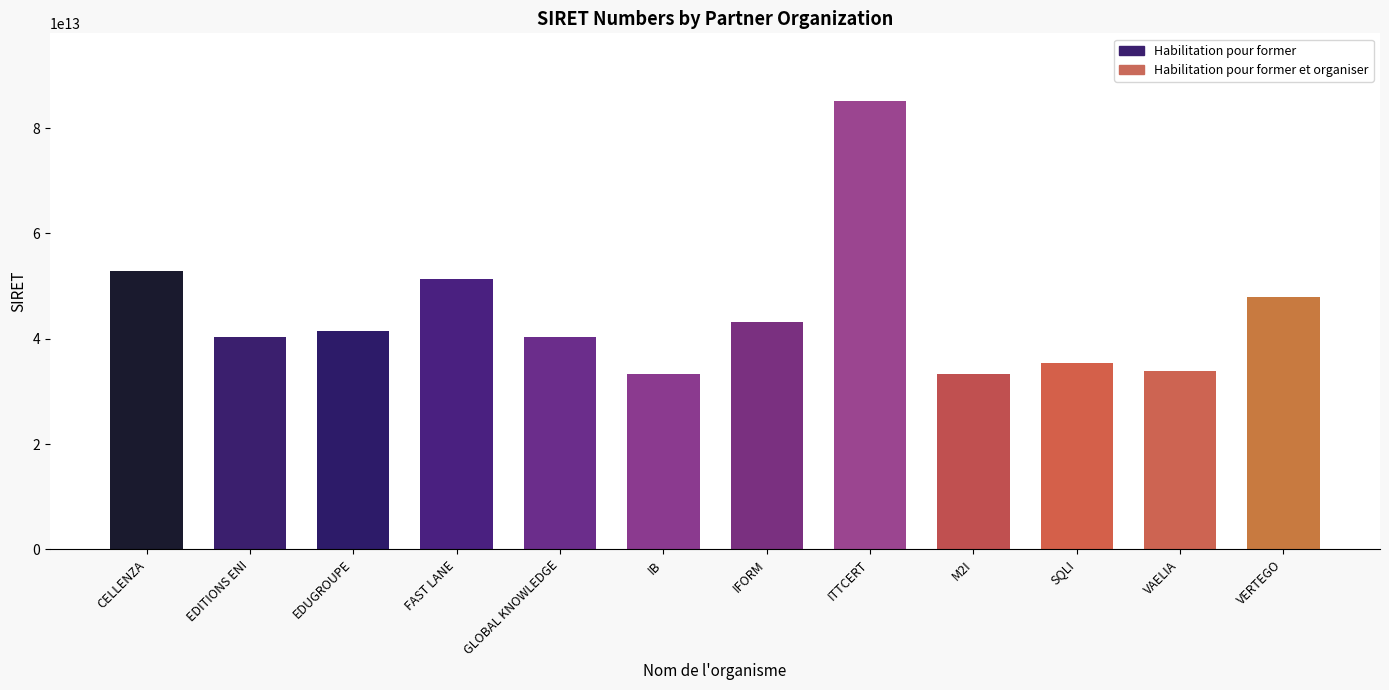

What is the label of the 8th bar from the right?

GLOBAL KNOWLEDGE